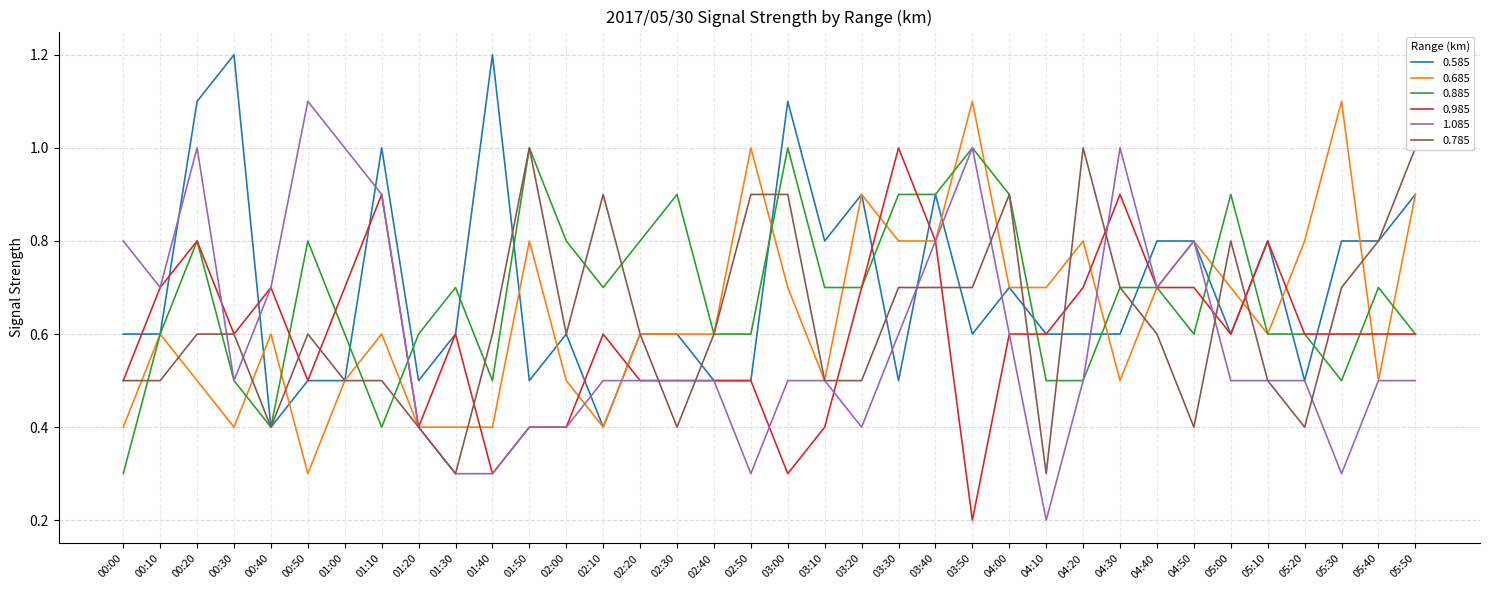

What is the difference between the maximum and minimum values in the 0.885 series?

0.7